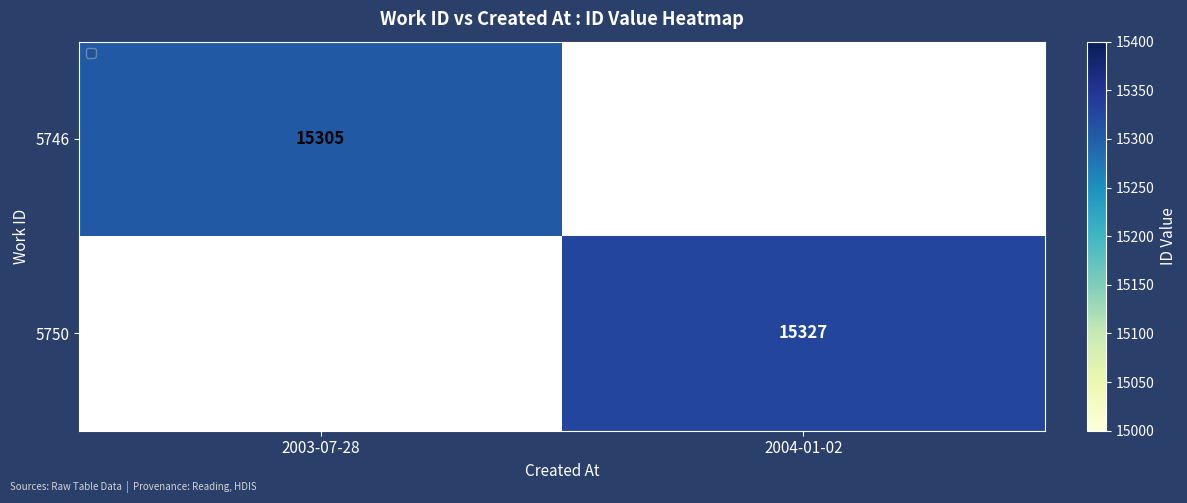

At which category does the chart reach its peak across all series?

2004-01-02